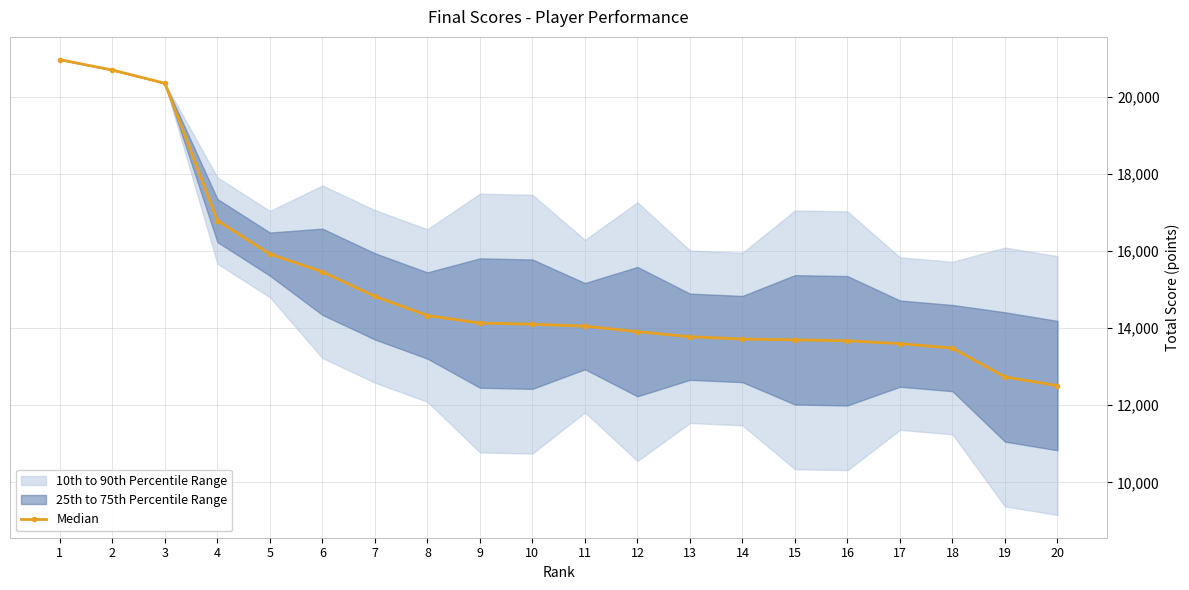

Is it true that the value at 17 is 13598?

True